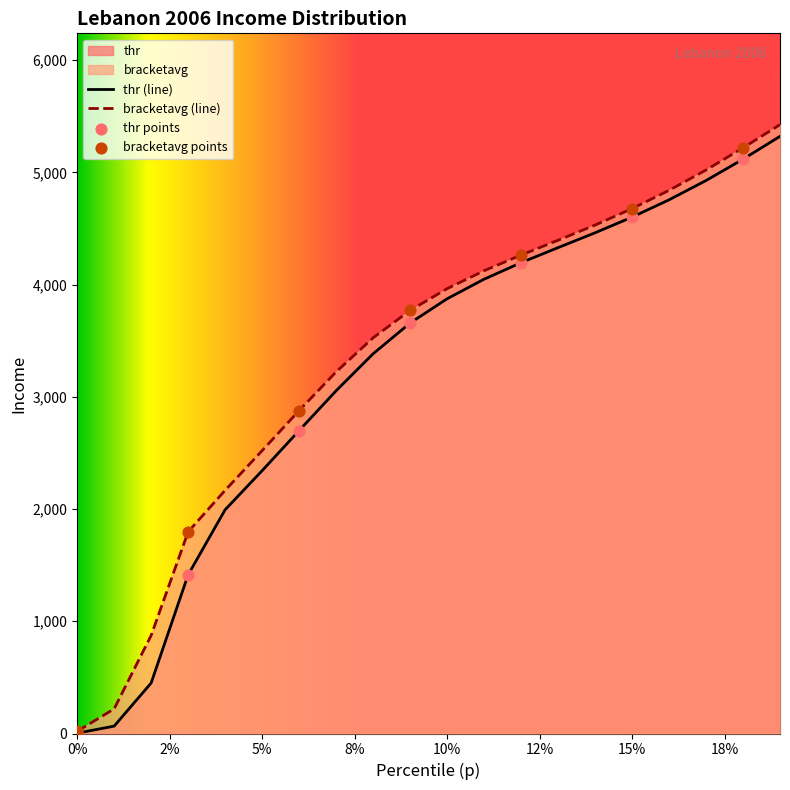

Which series has the largest Y range (max minus min)?

bracketavg